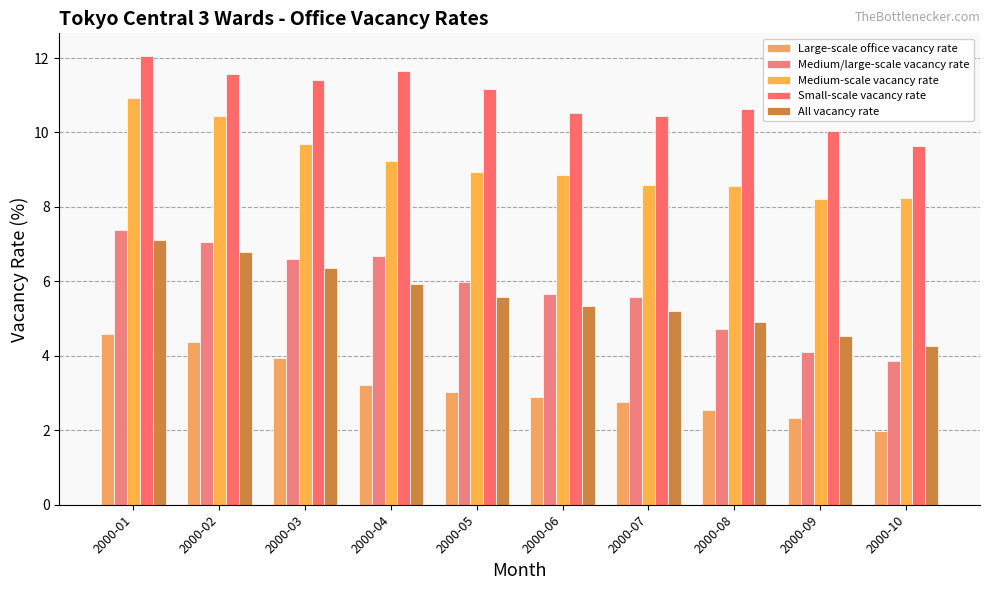

List the series in order of their peak value, lowest first.

Large-scale office vacancy rate, All vacancy rate, Medium/large-scale vacancy rate, Medium-scale vacancy rate, Small-scale vacancy rate